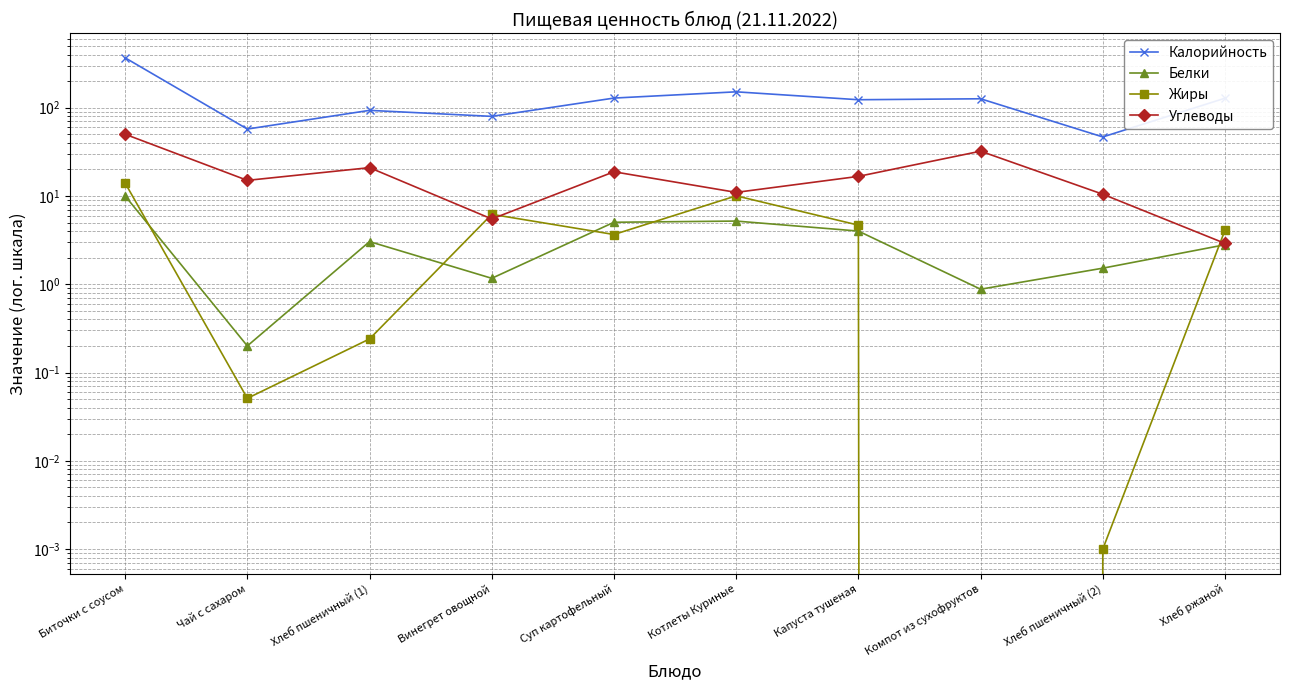

Where does the Жиры series first go above 4?

Биточки с соусом